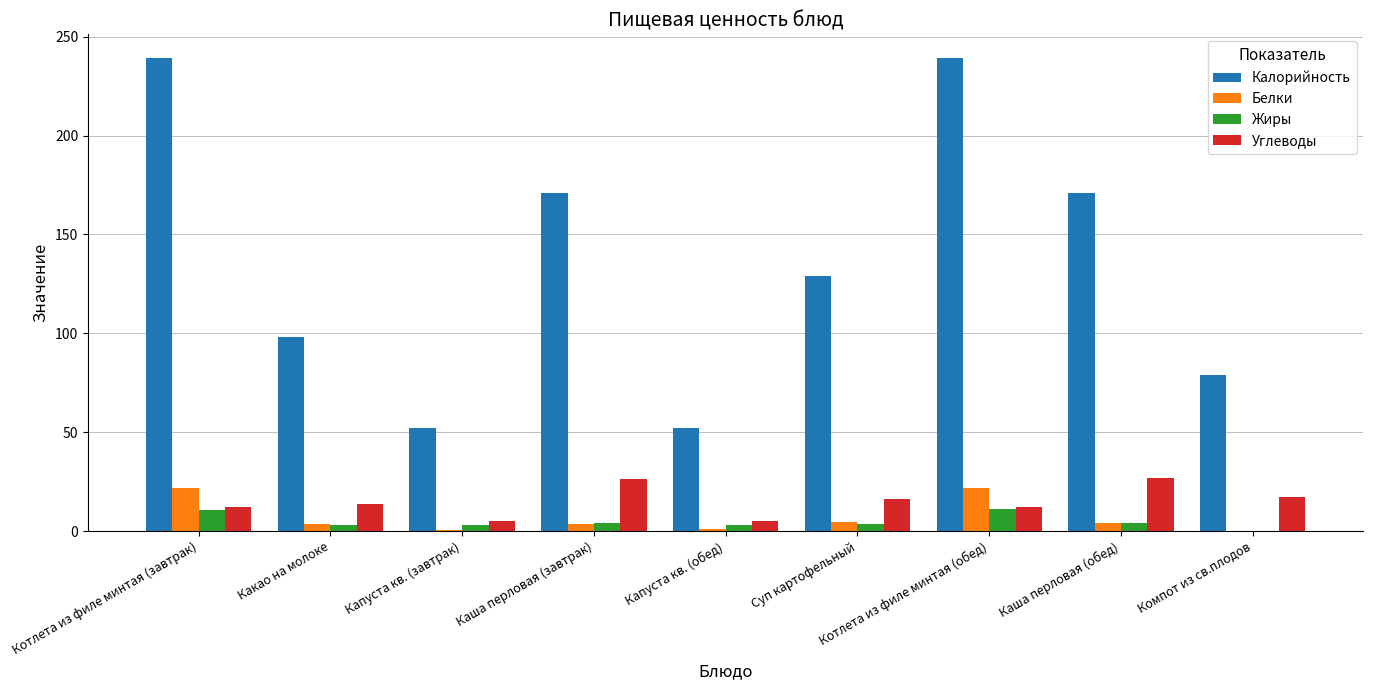

How many series are shown in this chart?

4